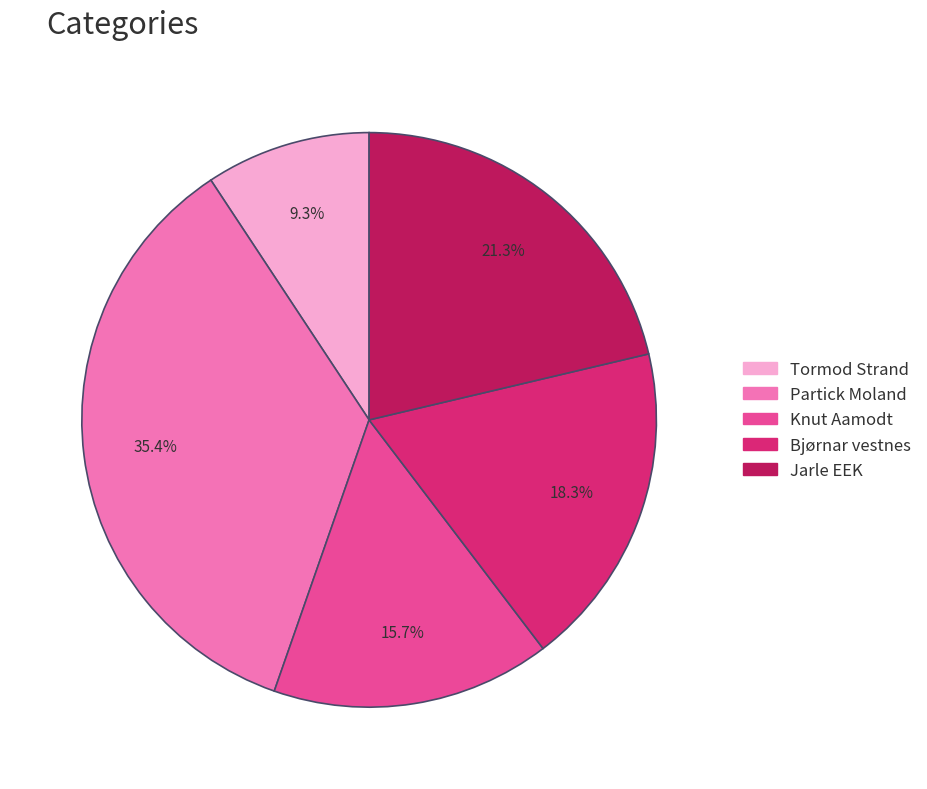

Which has a higher value, Jarle EEK or Partick Moland?

Partick Moland